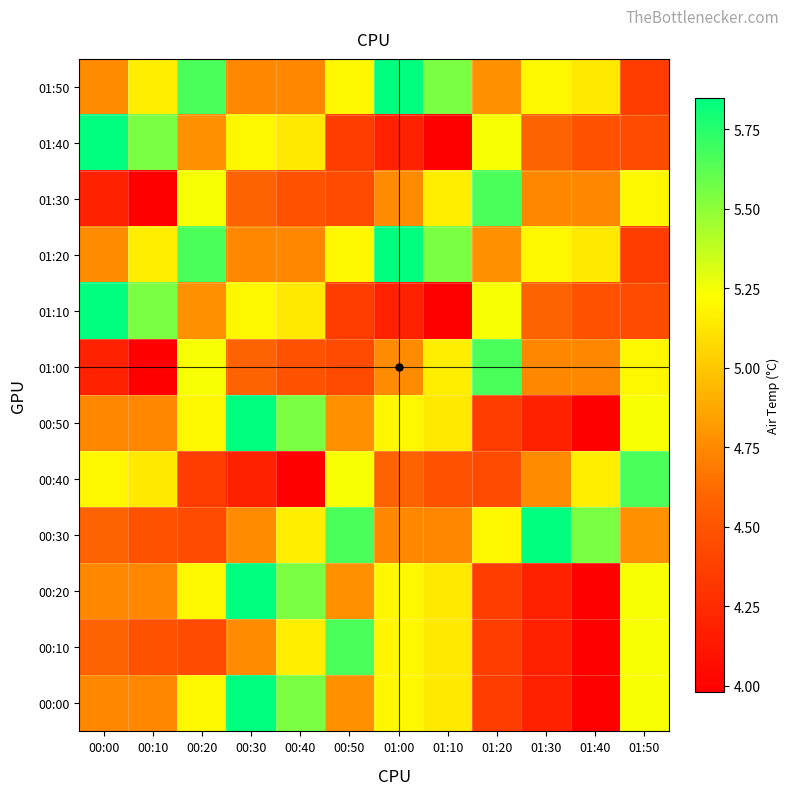

At how many categories does at least one series exceed 4?

12